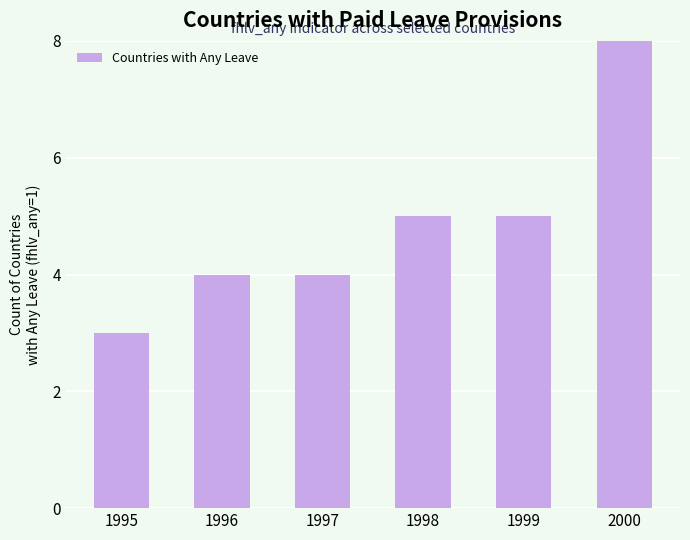

What is the sum of the values at 1997 and 1998?

9